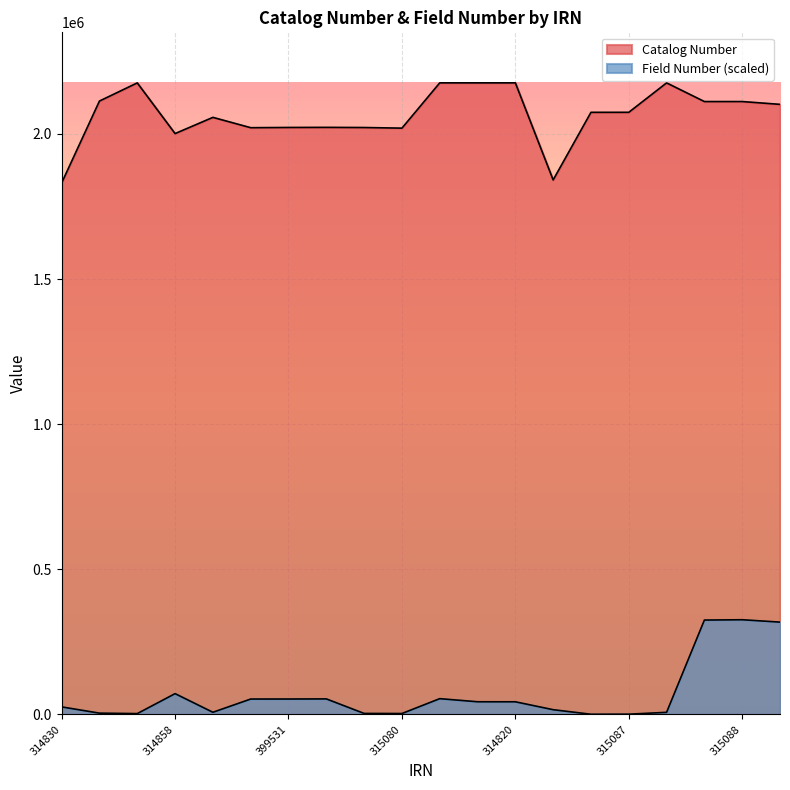

Reading left to right, list all the values displayed in this chart.

Catalog Number: 314830=1831117.0	314861=2113262.0	315084=2175694.0	314858=2001155.0	315081=2057000.0	315082=2021419.0	399531=2022222.0	399550=2022521.0	314809=2022026.0	315080=2019865.0	314857=2175863.0	314819=2175867.0	314820=2175866.0	314810=1841450.0	315086=2074319.0	315087=2074364.0	315095=2175743.0	315085=2111459.0	315088=2111483.0	315096=2101815.0
Field Number: 314830=26165.4	314861=4601.4	315084=3054.6	314858=71838.1	315081=7634.4	315082=53207.8	399531=53281.2	399550=53700.3	314809=3603.4	315080=3335.5	314857=54512.6	314819=43814.9	314820=43728.5	314810=16513.2	315086=820.9	315087=1032.6	315095=7427.1	315085=325282.6	315088=326380.0	315096=318214.2